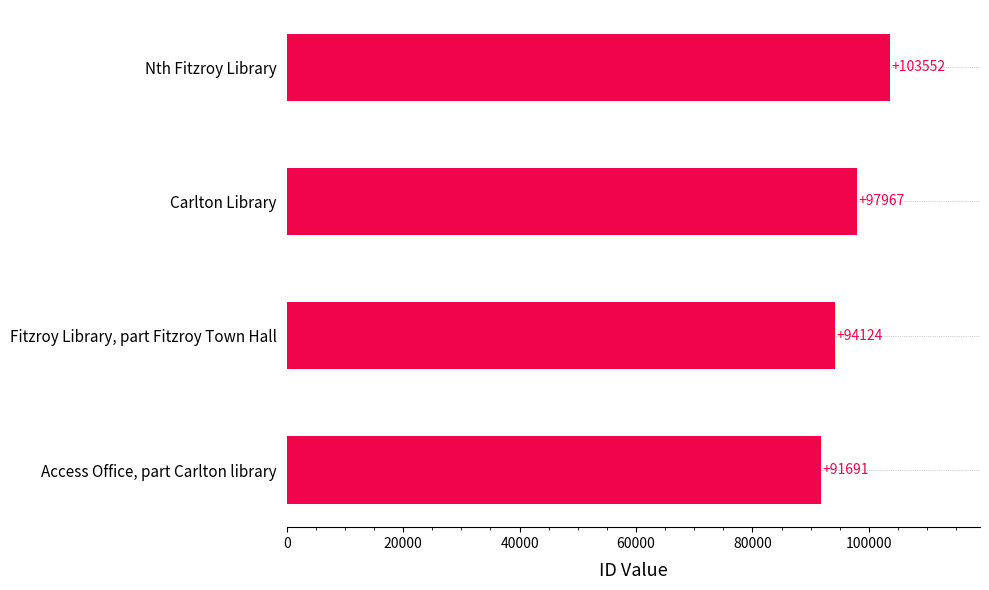

How many values are below 97967?

2